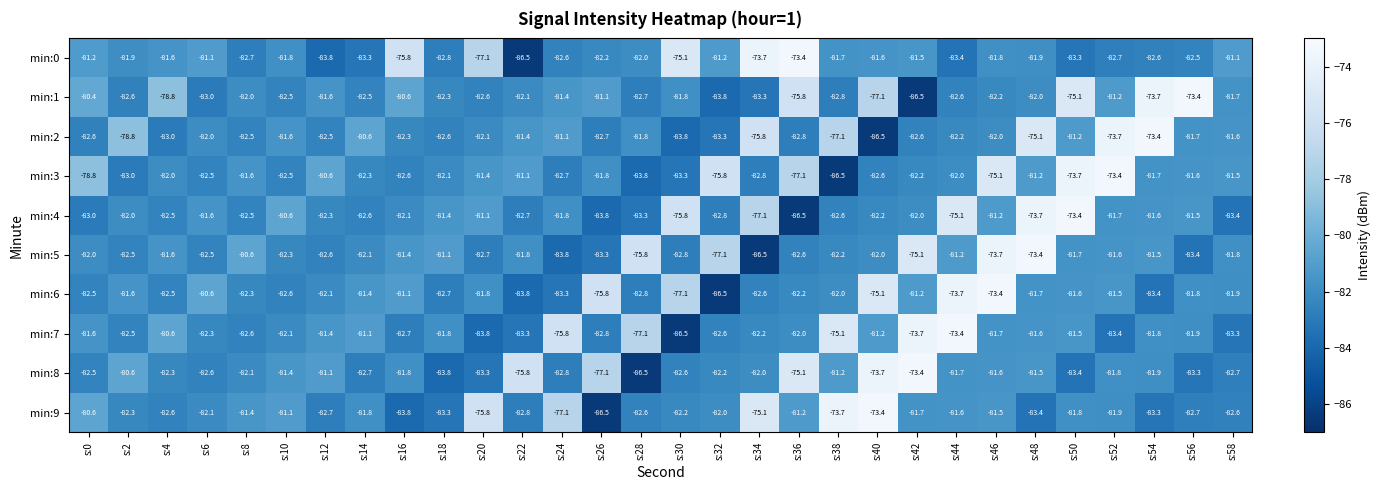

Between s:4 and s:8, which series saw the biggest shift?

min:1